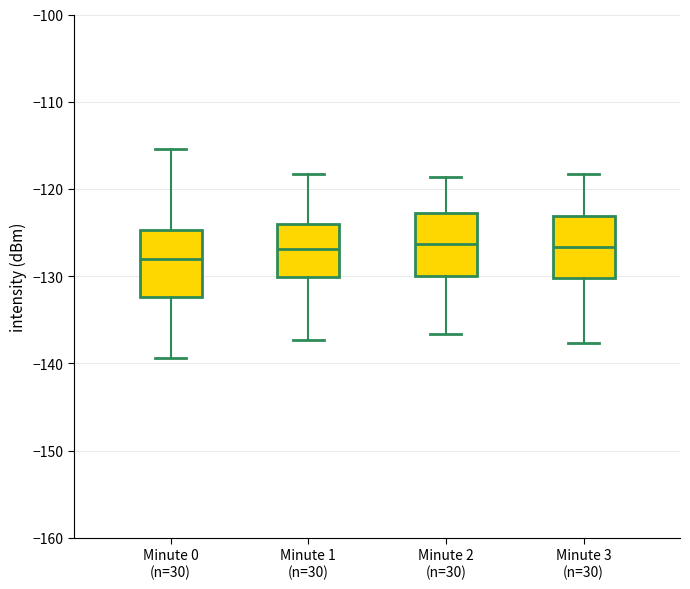

Reading left to right, transcribe this box plot: for each box, give where its median line is, the range the box spans, and where its two whiskers end, as read against the y-axis. The values are not printed on the chart, so give them approximately, as read against the axis.

Minute 0 (n=30): median -128, box -132 to -125, whiskers -139 to -115
Minute 1 (n=30): median -127, box -130 to -124, whiskers -137 to -118
Minute 2 (n=30): median -126, box -130 to -123, whiskers -137 to -119
Minute 3 (n=30): median -127, box -130 to -123, whiskers -138 to -118